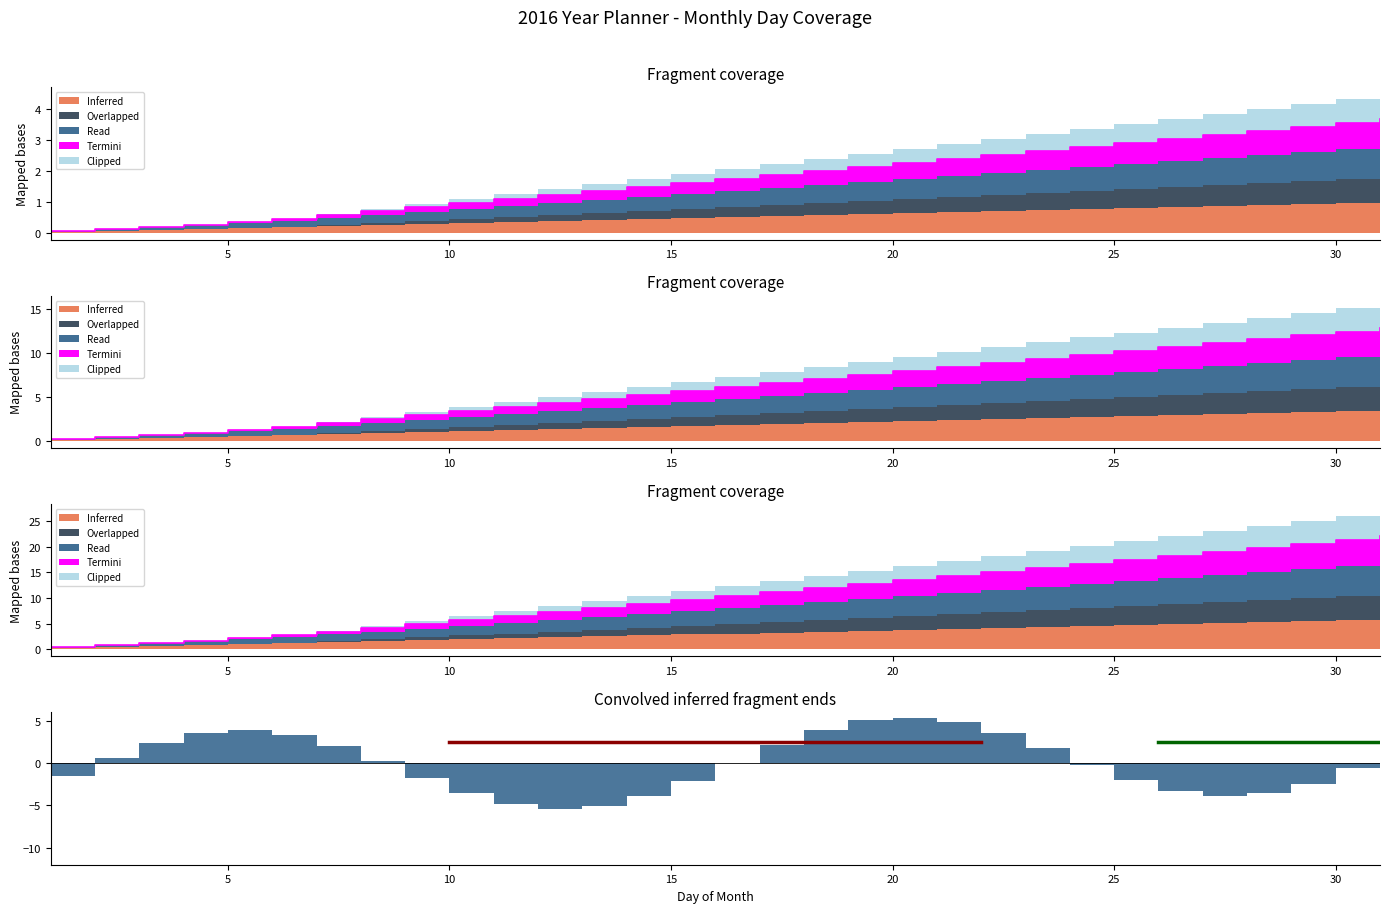

What is the smallest value displayed?

0.1